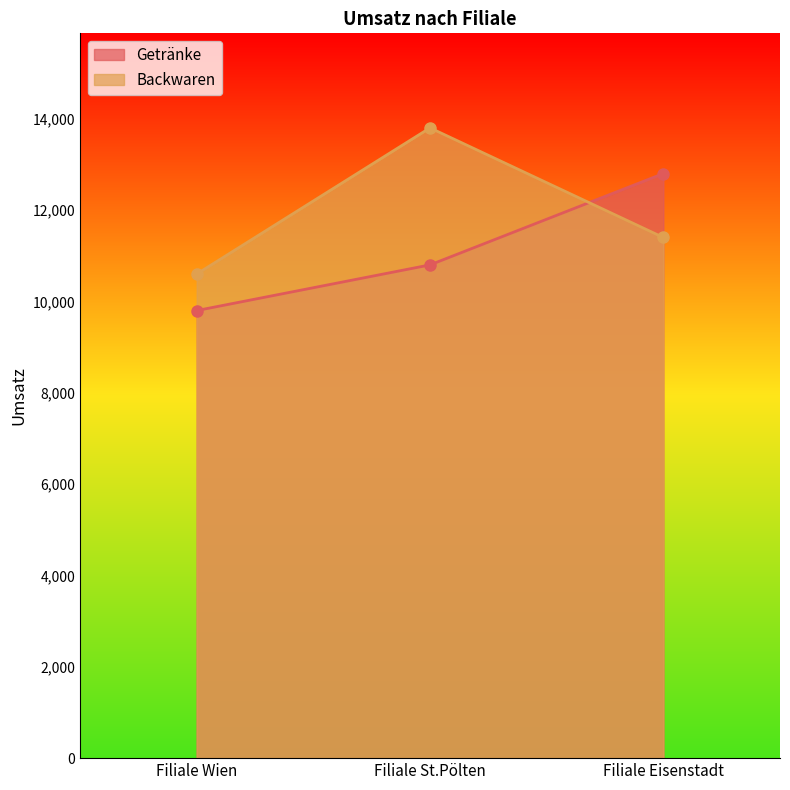

Reading left to right, extract all data points from this chart.

Getränke: Filiale Wien=9800	Filiale St.Pölten=10800	Filiale Eisenstadt=12800
Backwaren: Filiale Wien=10600	Filiale St.Pölten=13800	Filiale Eisenstadt=11400